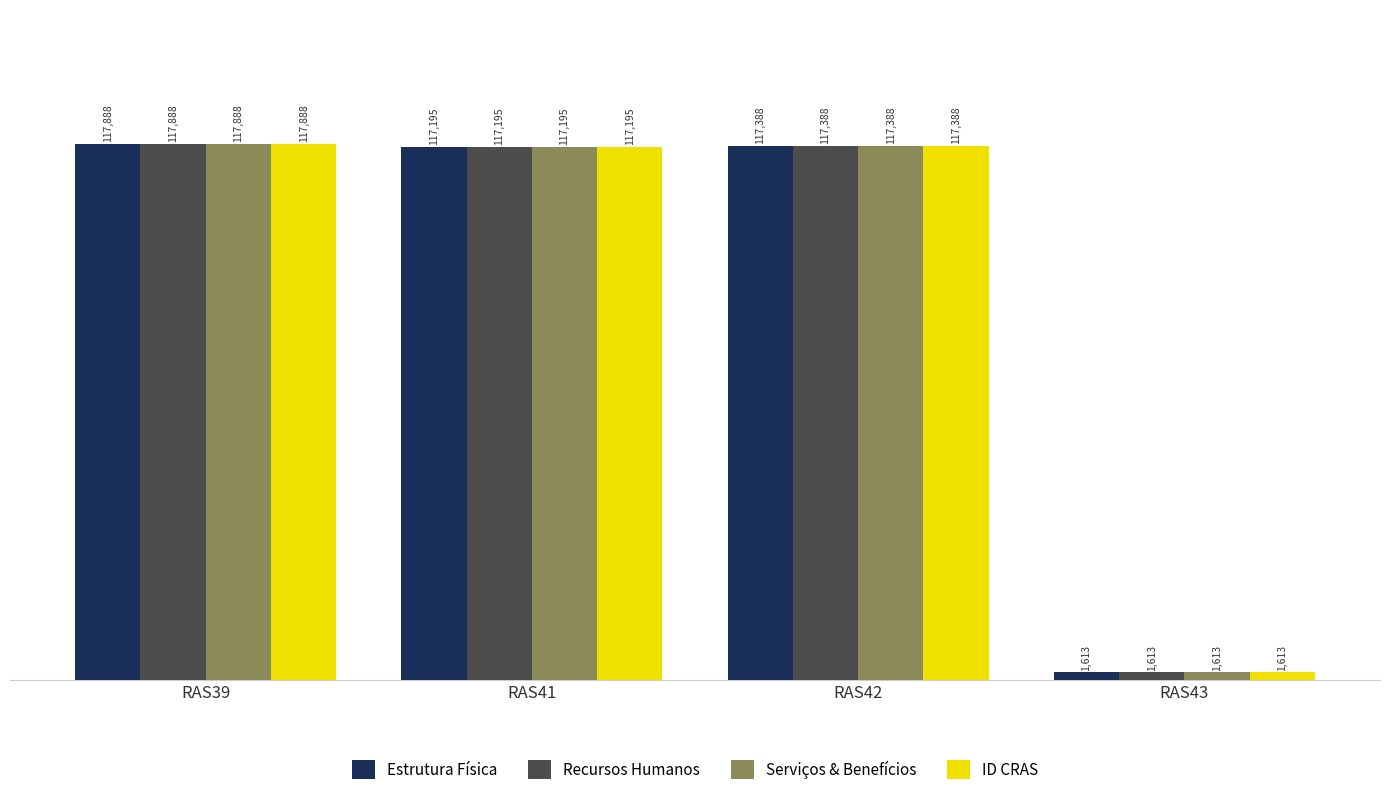

At which category is the sum across all series the highest?

RAS39